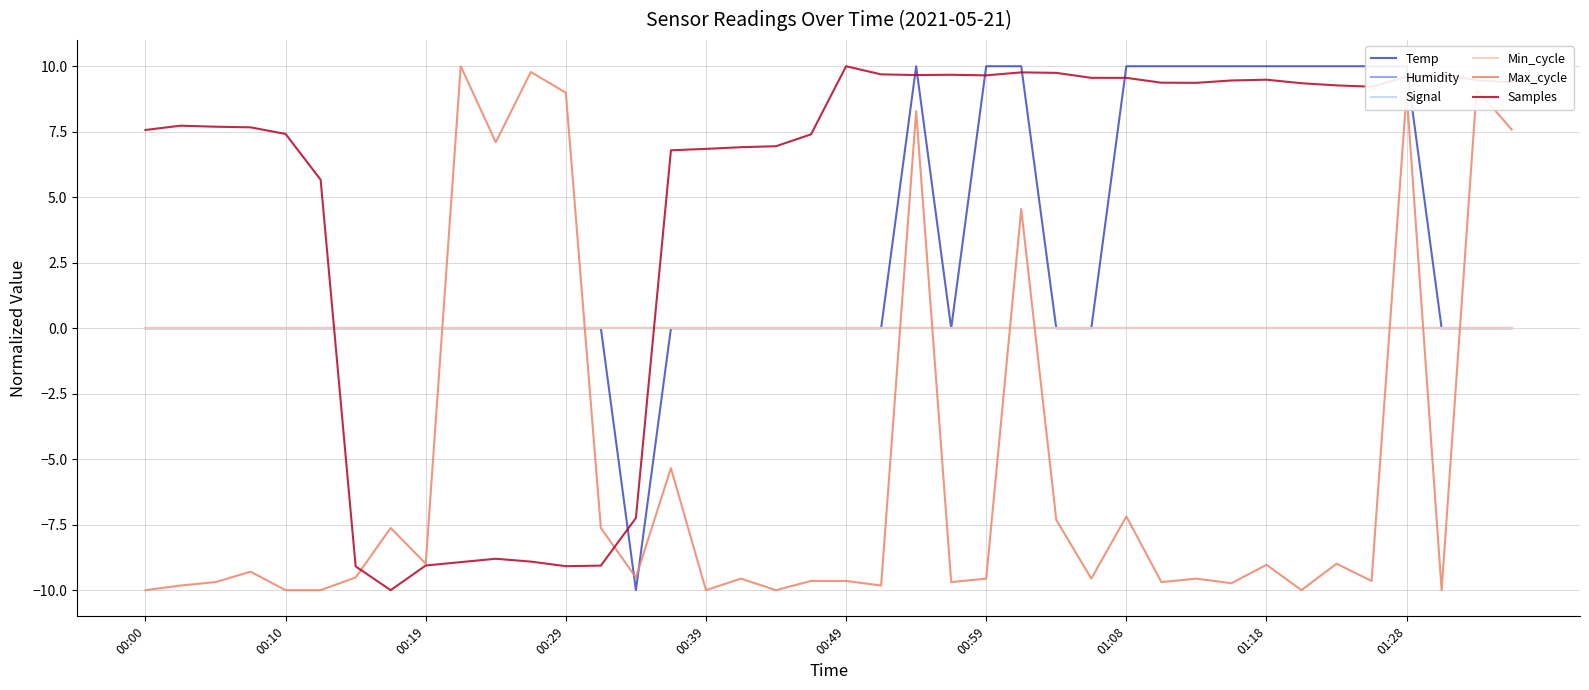

How many times do Signal and Max_cycle cross each other?

9